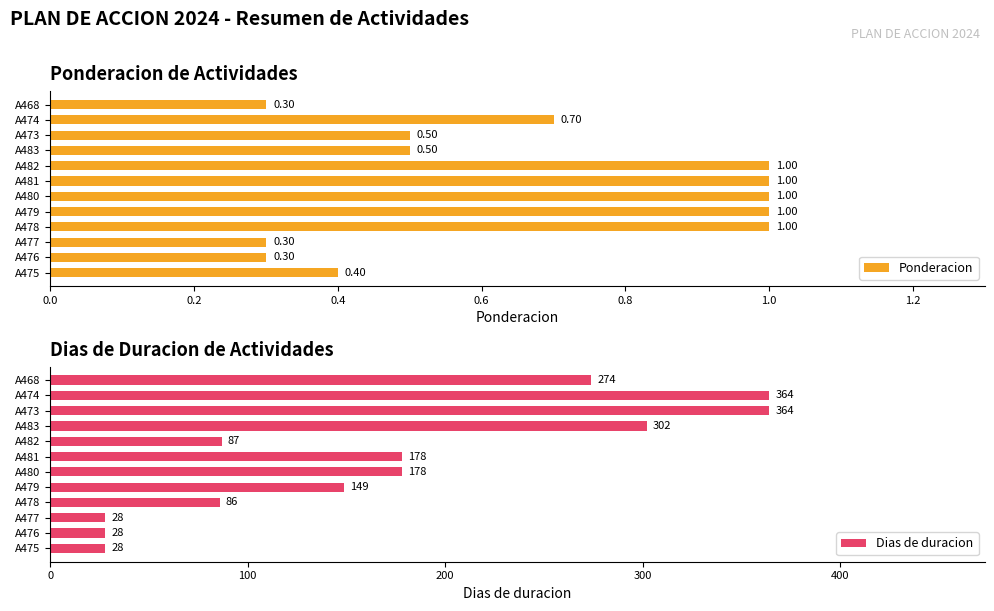

Is it true that Dias de duracion equals 364 at A474?

True